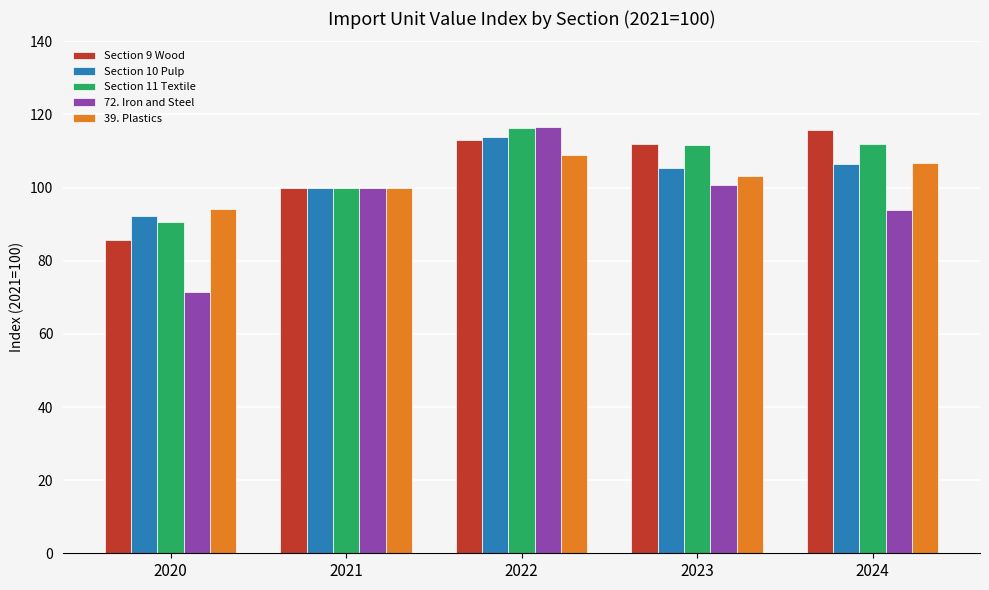

How many bars are there in total?

25